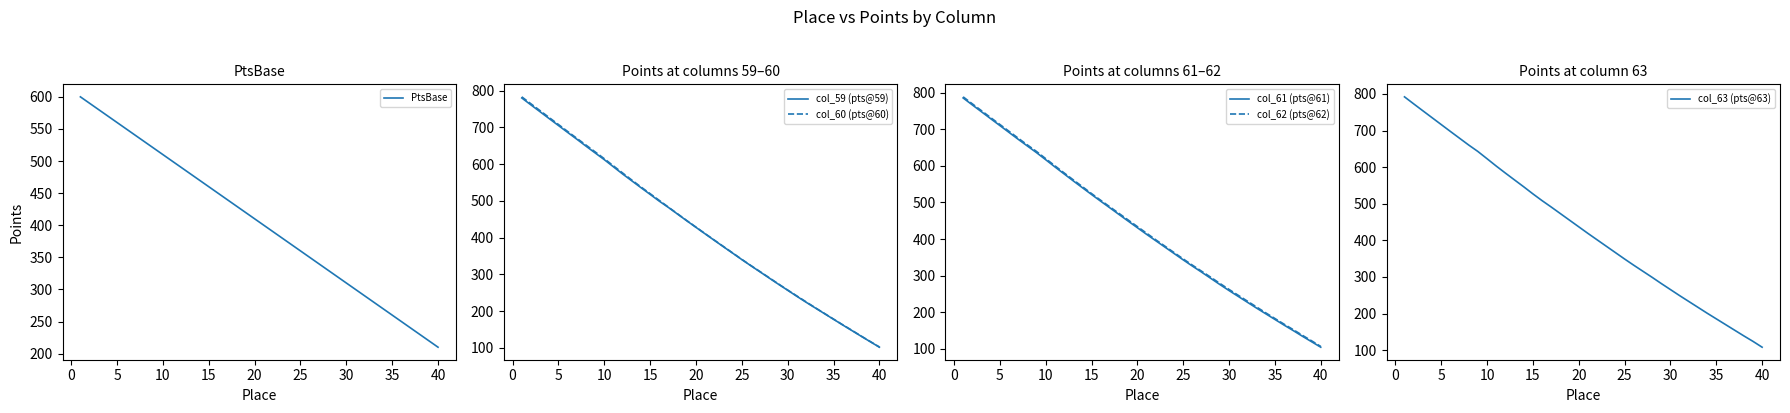

What is the minimum value for col_62 (pts@62)?

106.0